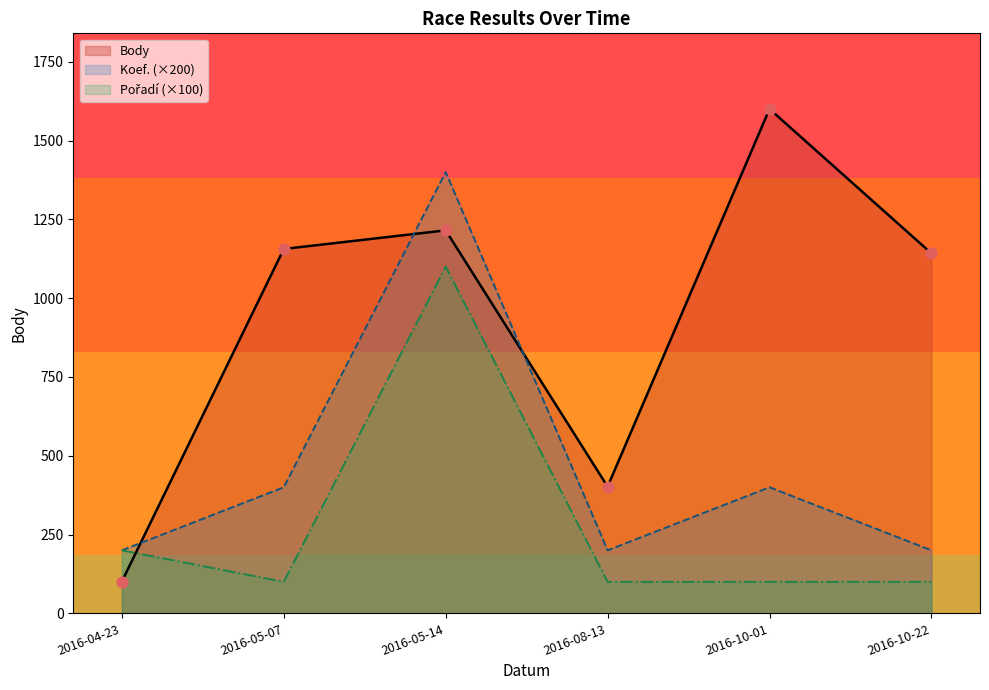

Which series reaches the maximum Y coordinate?

Body